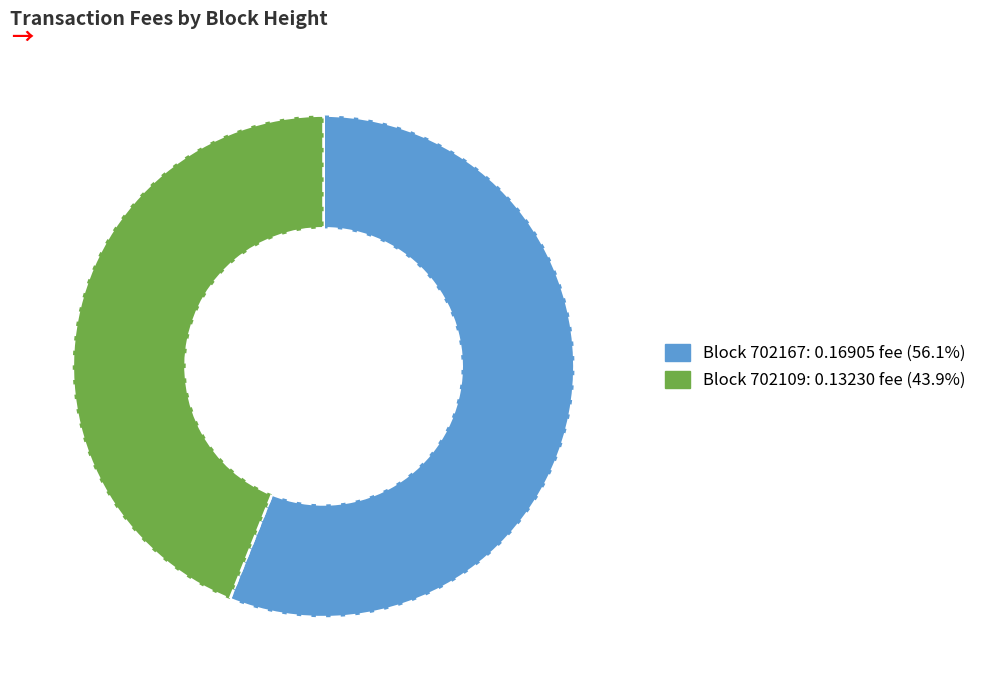

Is there a majority slice in this chart?

Yes